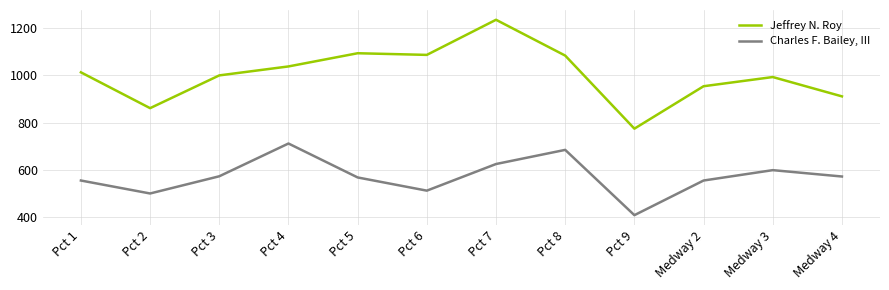

What is the approximate value of Charles F. Bailey, III at Pct 6, to the nearest 10?

510